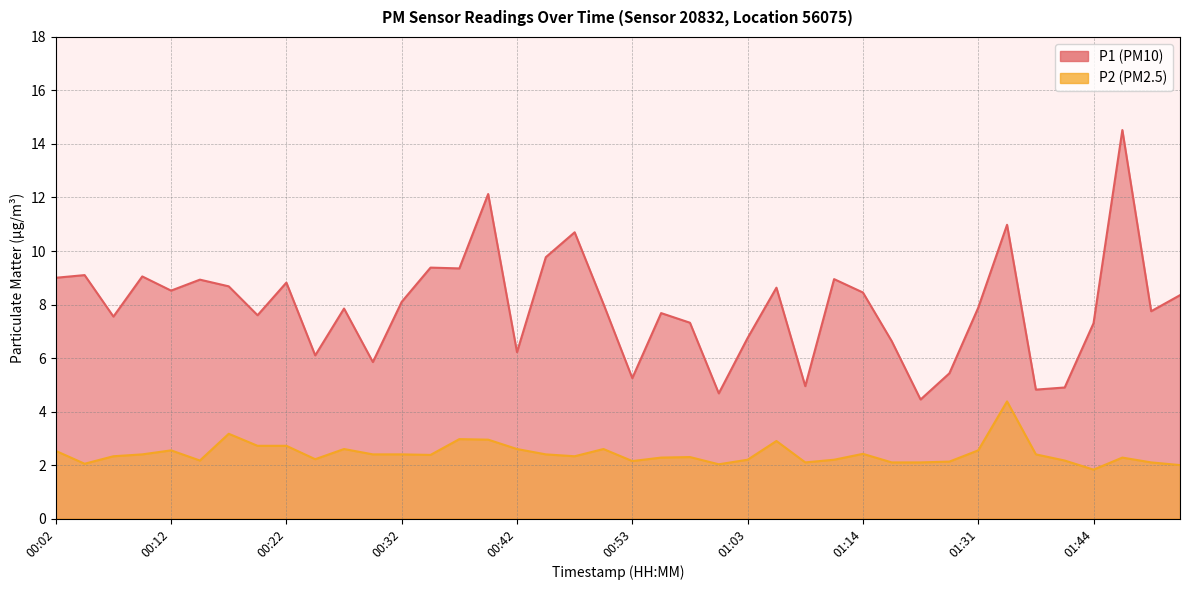

How many data points does each series have?

40